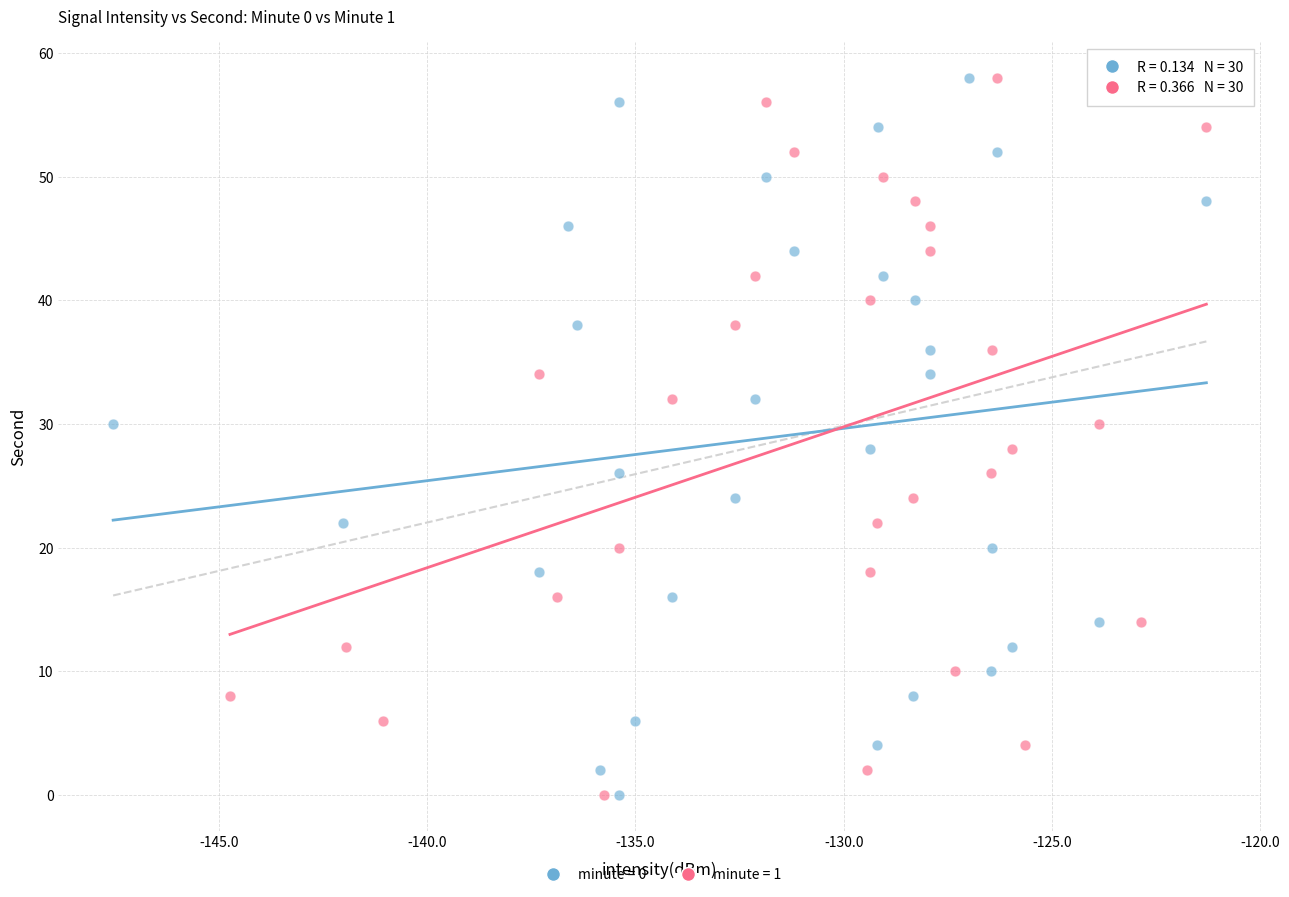

What are all the series names shown in the legend?

minute = 0, minute = 1